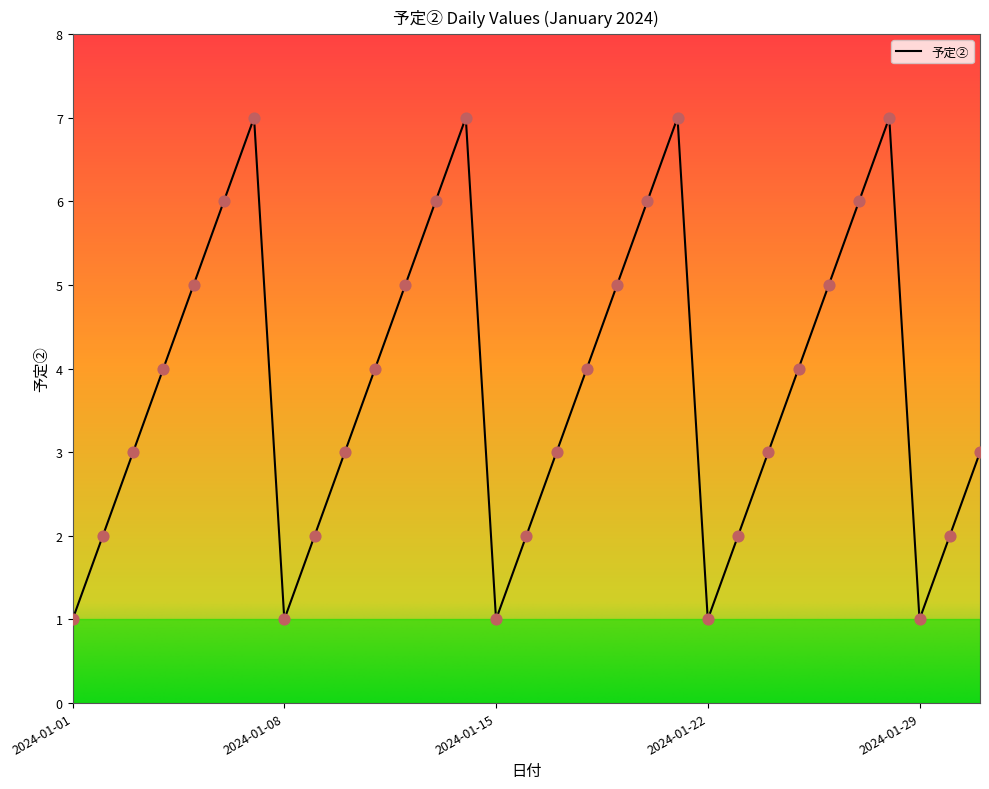

What is the maximum value shown in the chart?

7